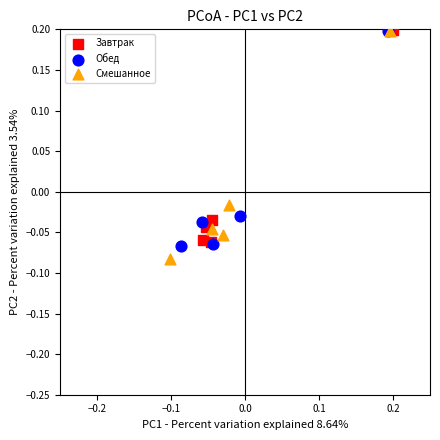

Which series has the largest Y range (max minus min)?

Смешанное